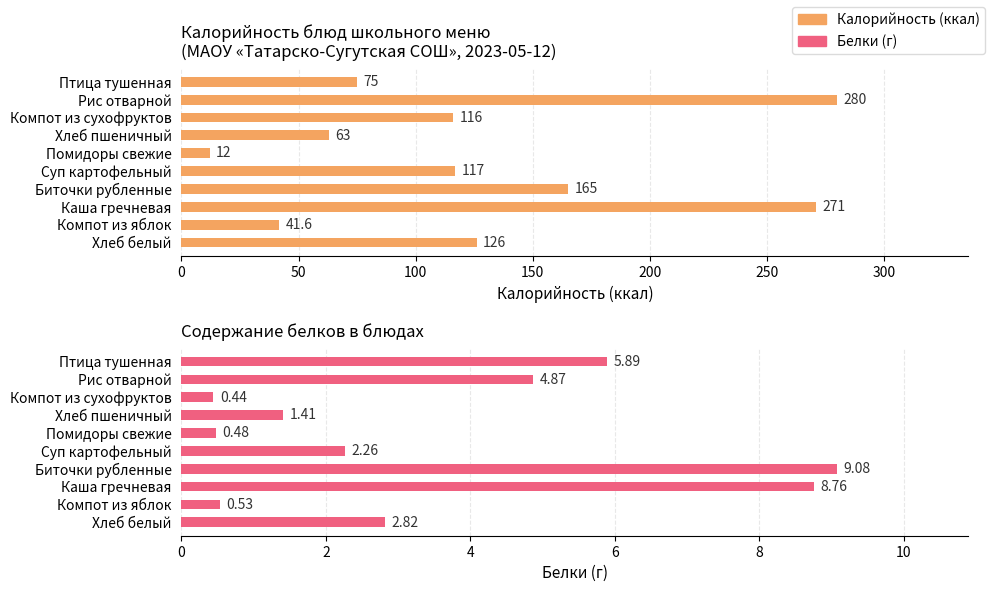

Rank the series at Рис отварной from lowest to highest value.

Белки, Калорийность